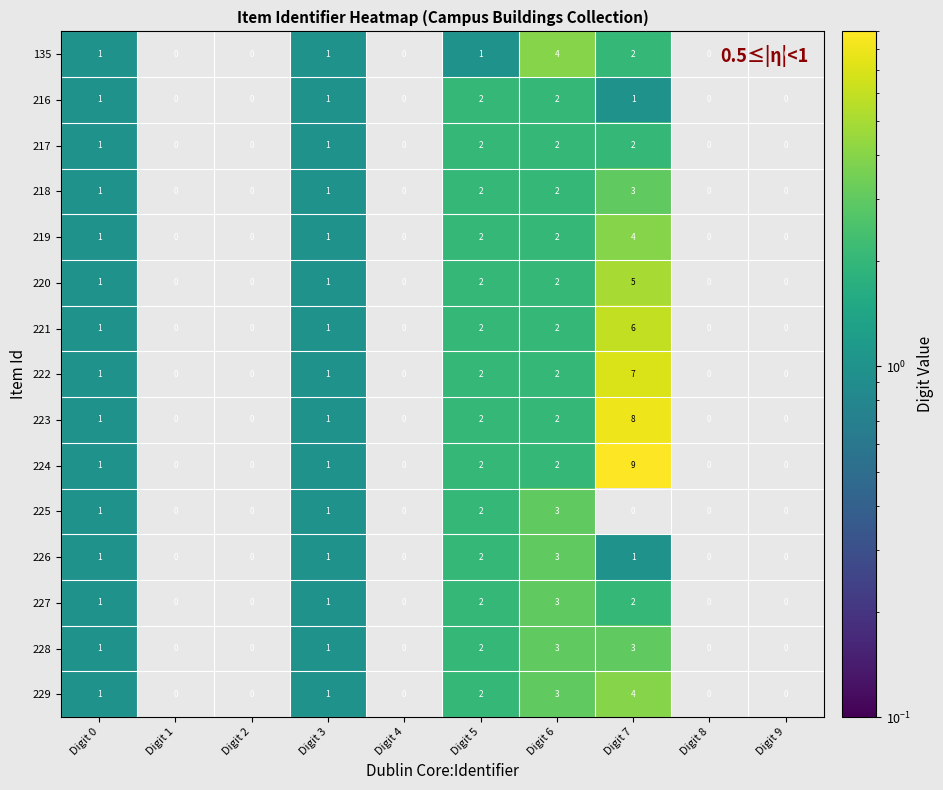

The value of 219 at Digit 1 is 0. True or false?

True